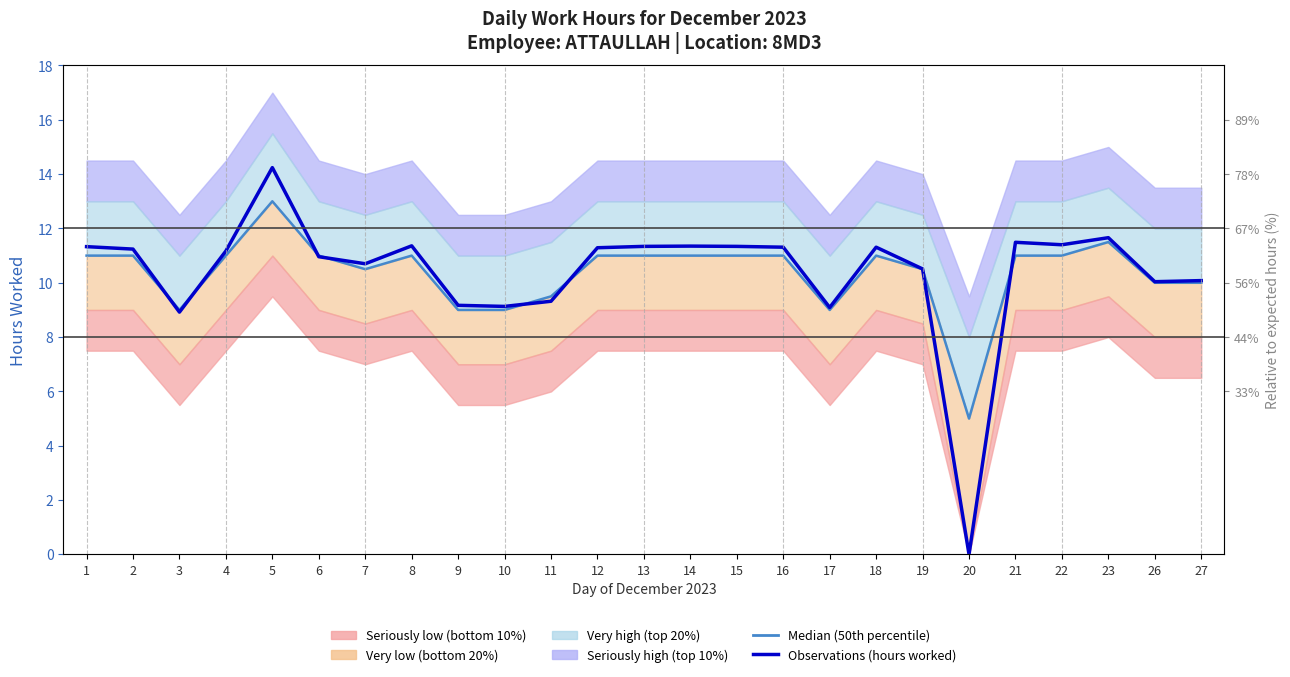

At which label does Median (50th percentile) reach its minimum?

20